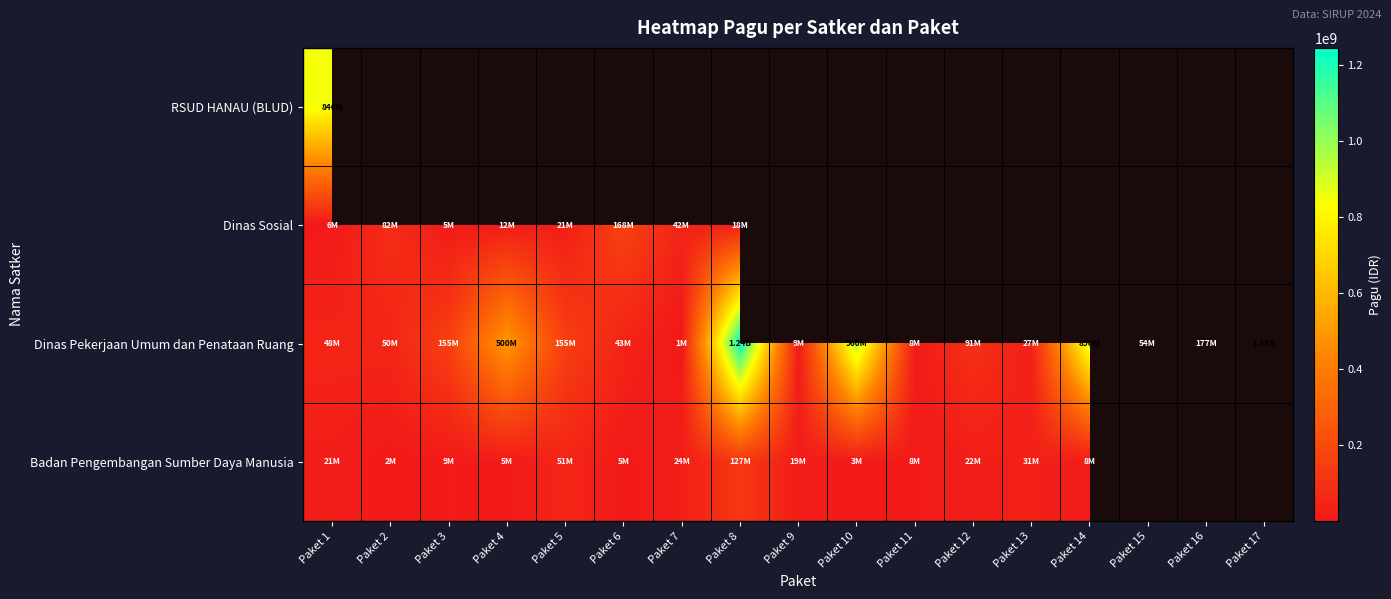

Where is Dinas Pekerjaan Umum dan Penataan Ruang nearest to the value 622840000?

Paket 4